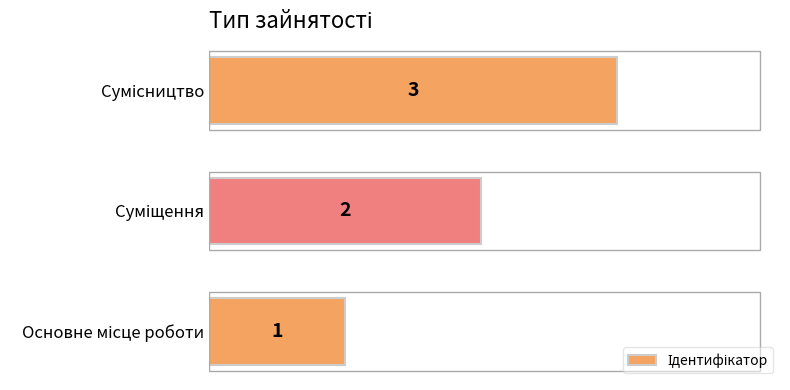

What is the greatest value displayed?

3